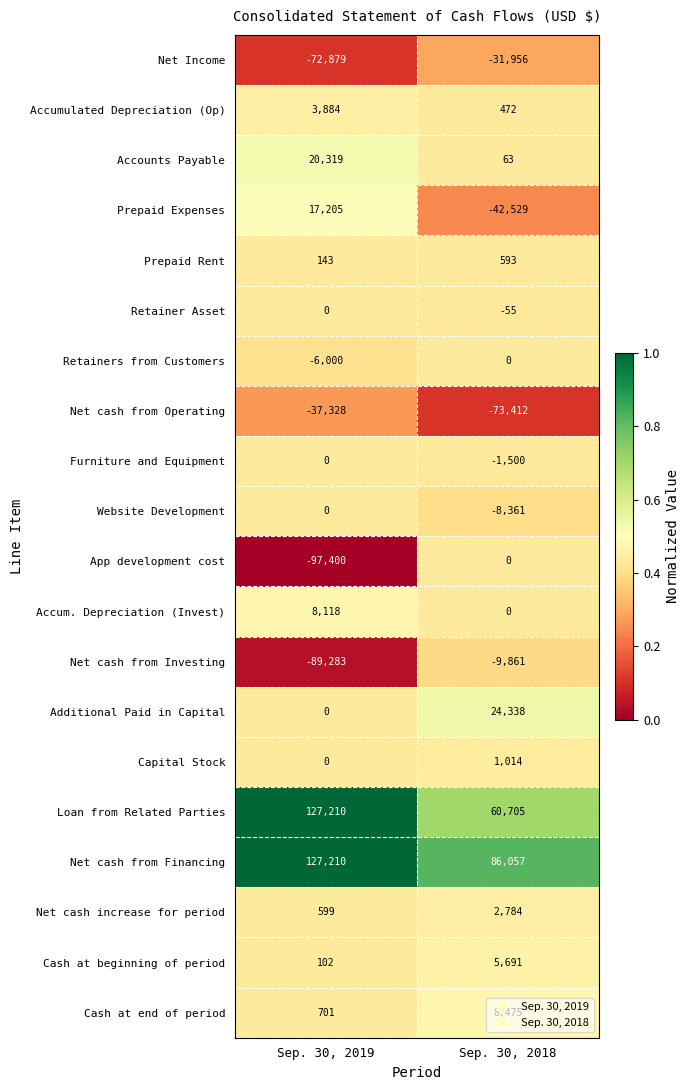

What is the sum of the Furniture and Equipment values at Sep. 30, 2018 and Sep. 30, 2019?

-1500